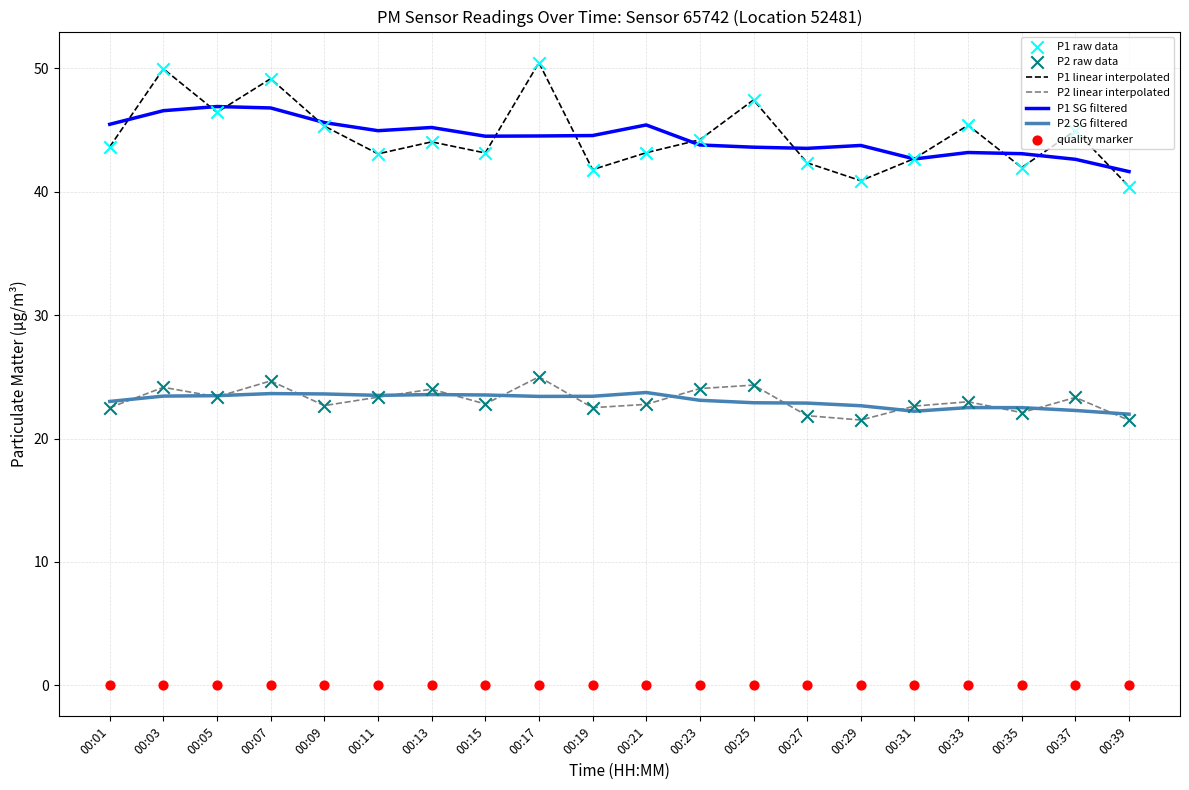

Which series has the largest total across all categories?

P1